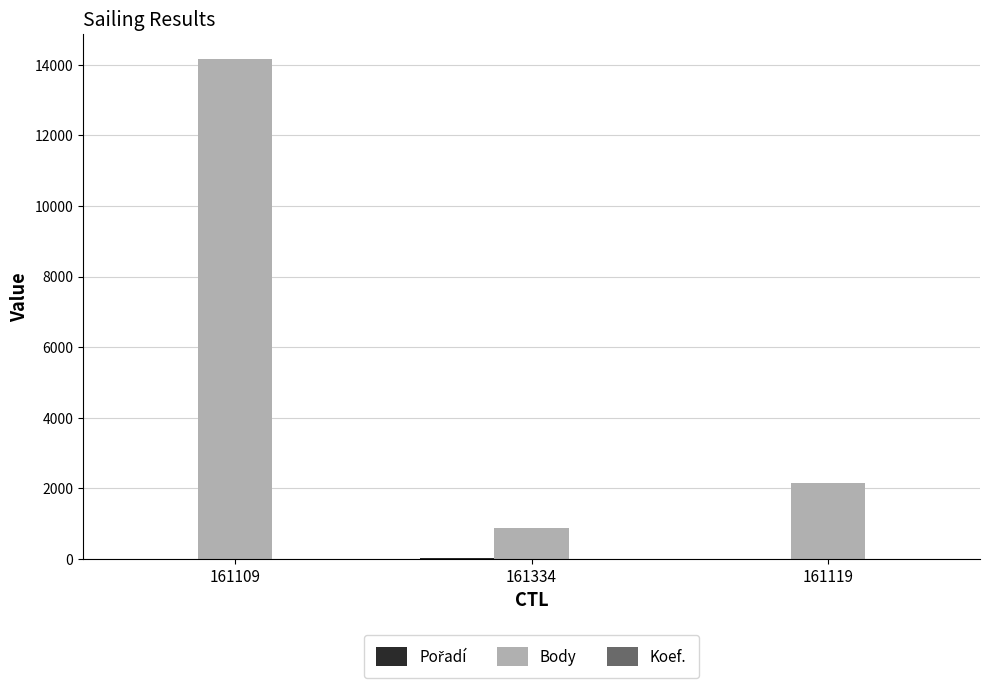

How many groups of bars are there?

3